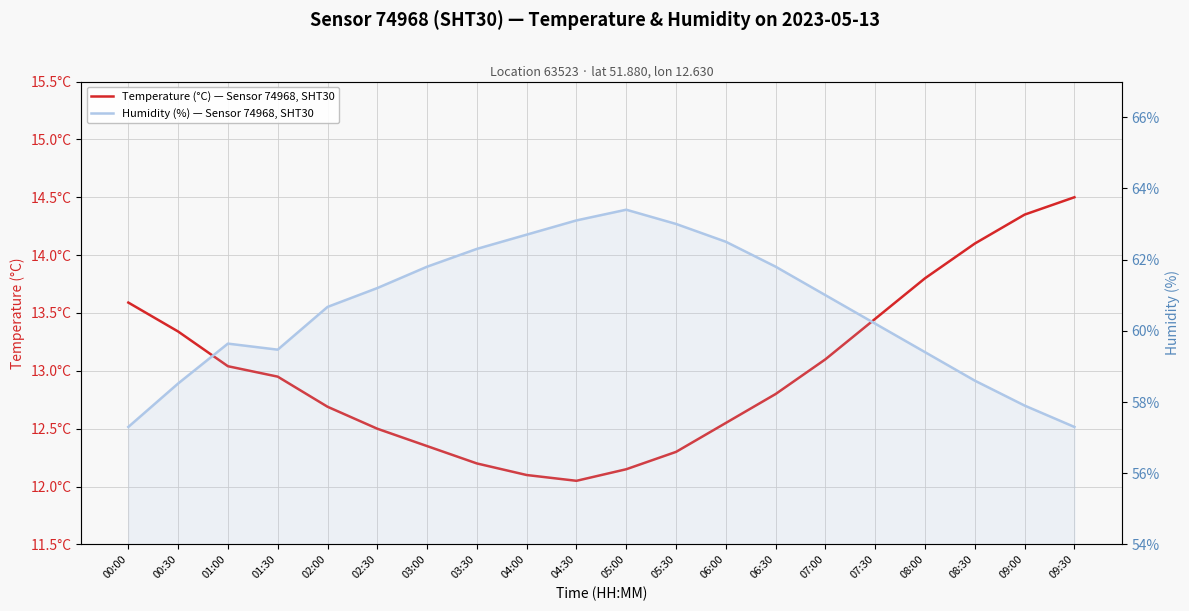

The value of Temperature (°C) — Sensor 74968, SHT30 at 00:00 is 13.6. True or false?

True